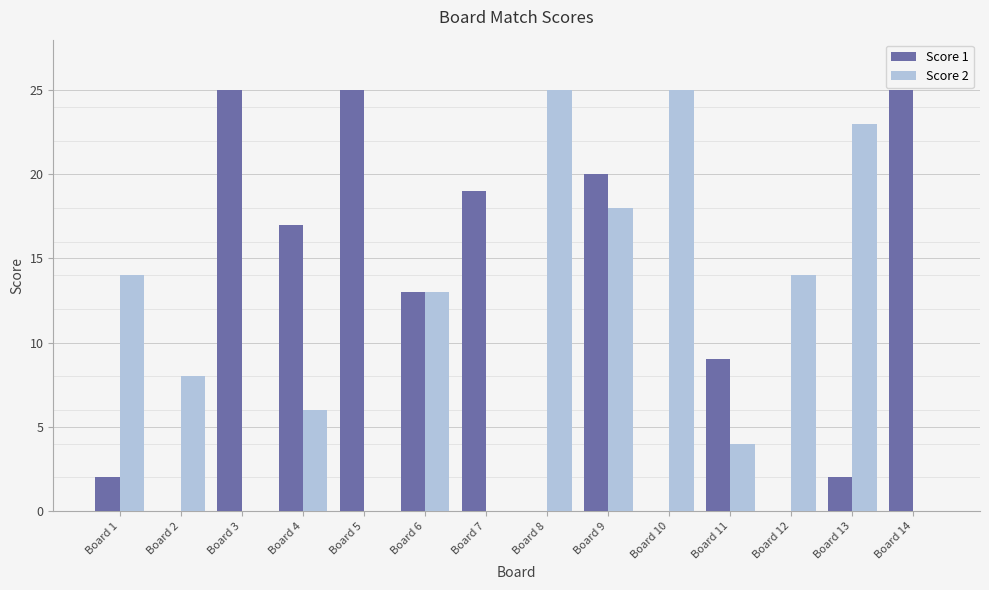

At which category is the sum across all series the highest?

Board 9